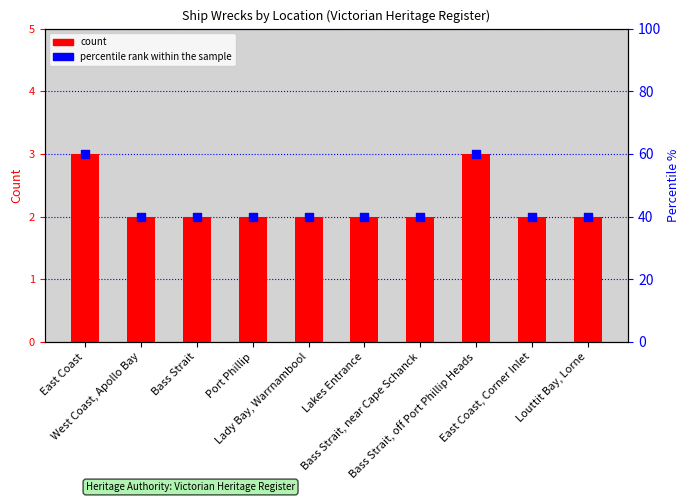

At which category is the sum across all series the highest?

East Coast